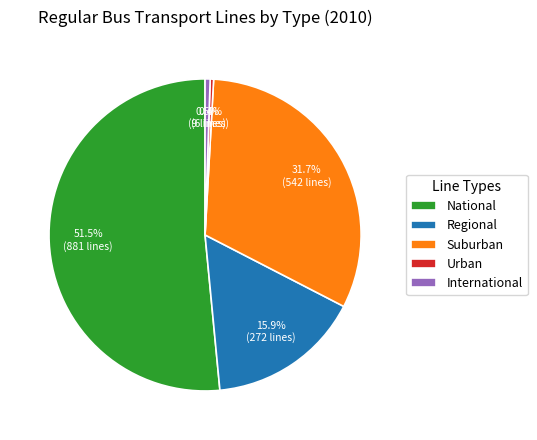

What is the largest slice in the pie chart?

National